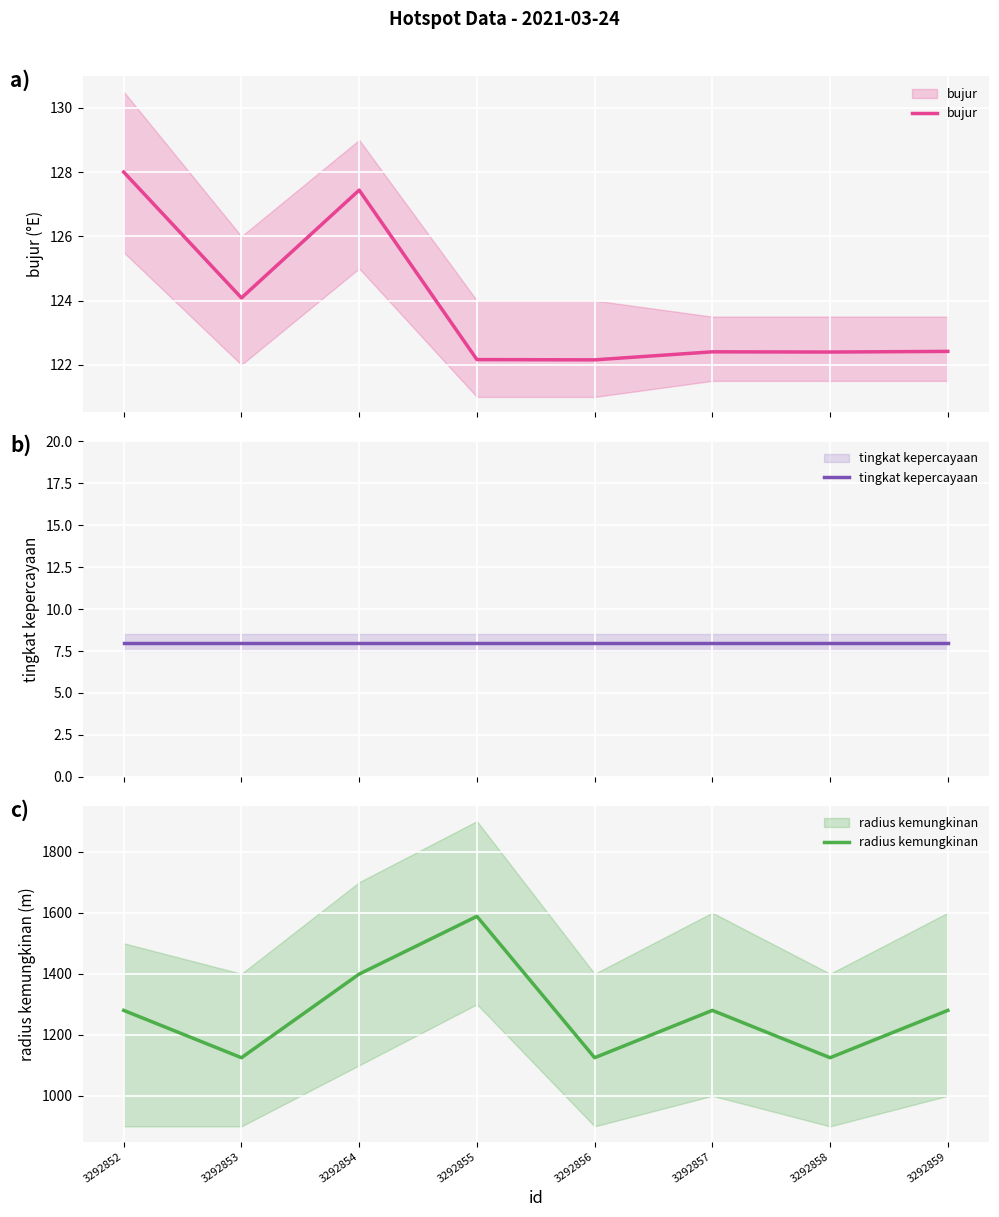

What is the value of the bujur point at the 6th from the left?

122.4